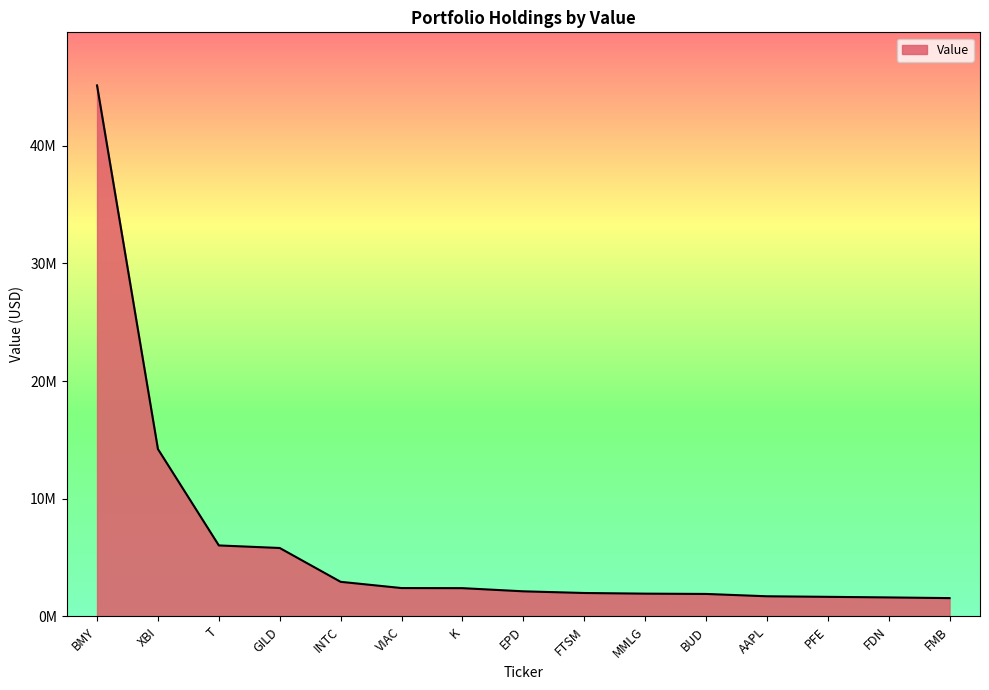

What is the value of the 9th point from the left?

1985000